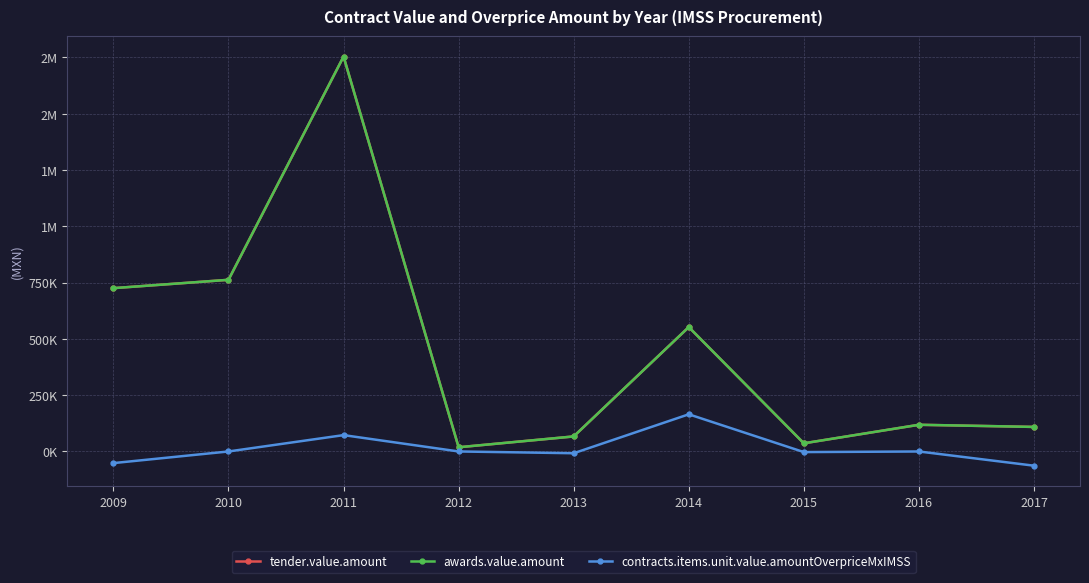

Is this an area chart (filled region under the line)?

No